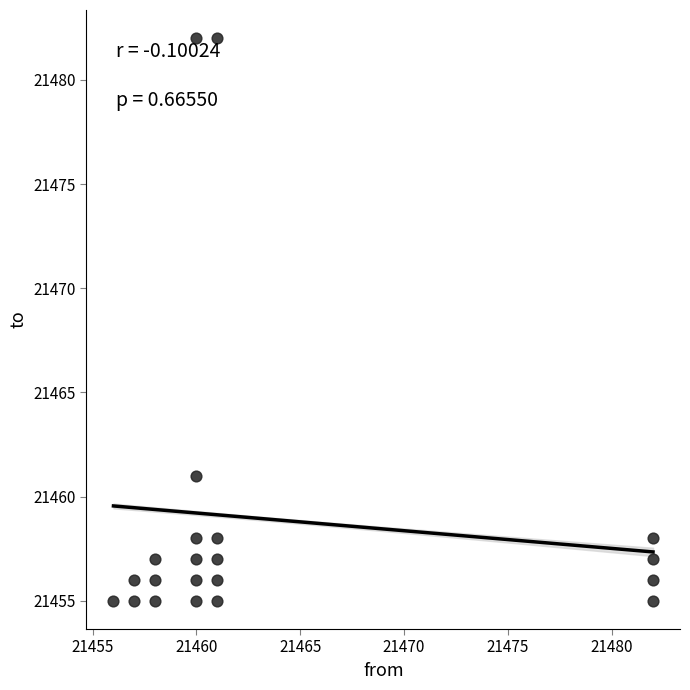

What is the range of Y values (max minus min)?

27